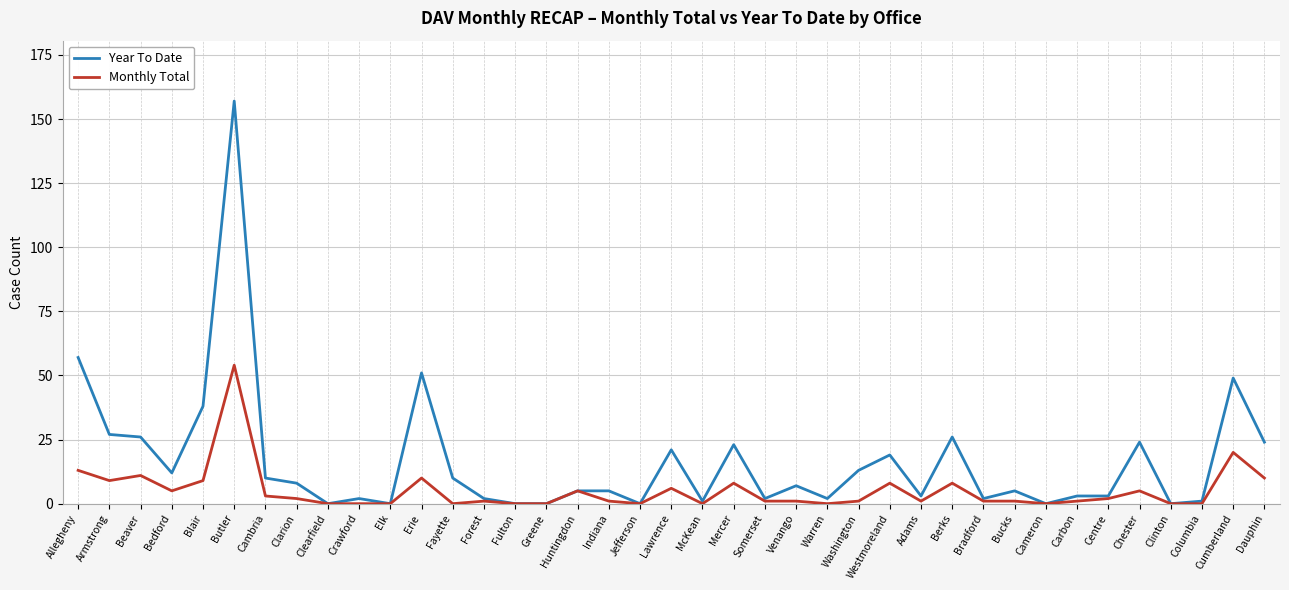

Which series has the largest total across all categories?

Year To Date